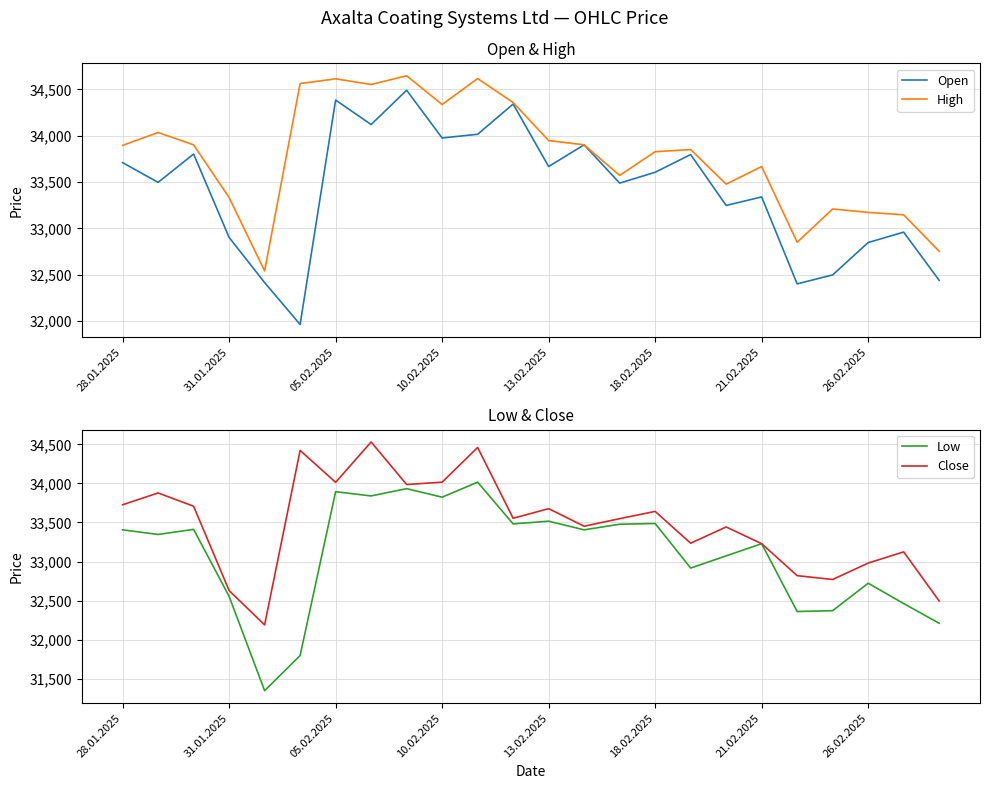

True or false: Open has a value of 56664 at 18.02.2025.

False